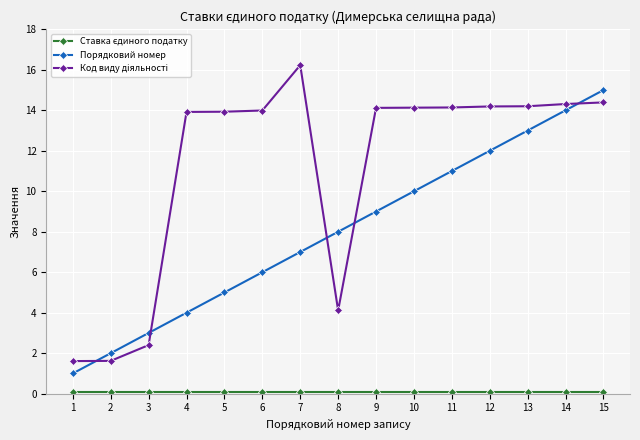

True or false: Порядковий номер has more than 0 interior local peaks.

False